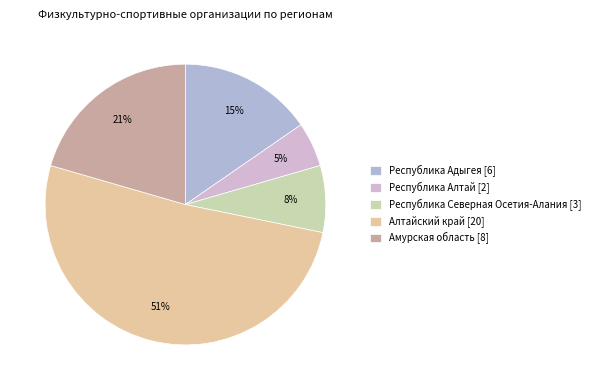

How many segments does this pie chart have?

5